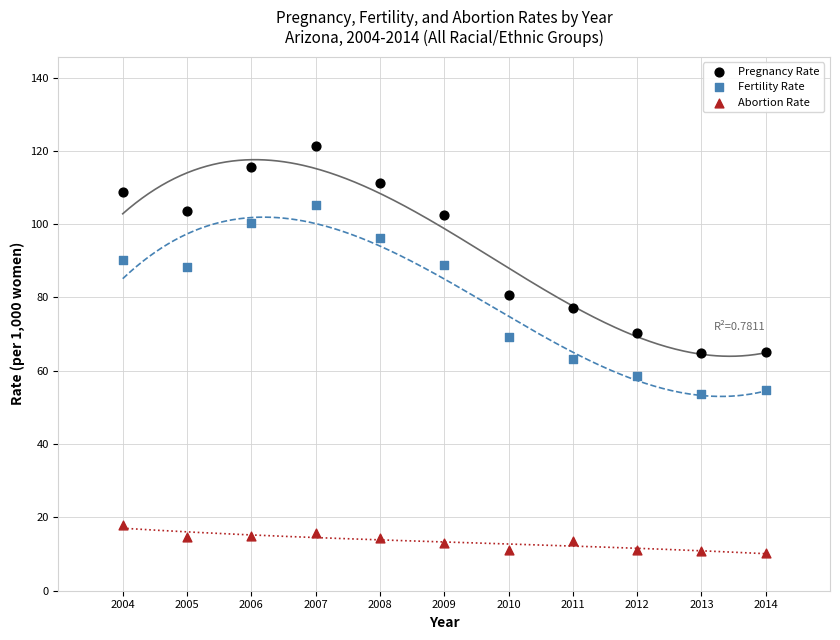

Which series has the widest spread of Y values?

Pregnancy Rate